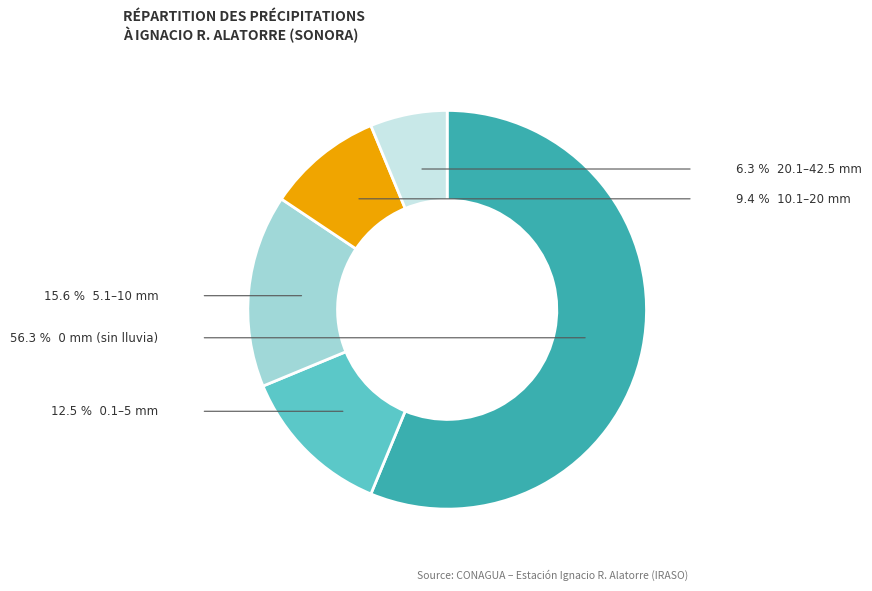

Is there a majority slice in this chart?

Yes